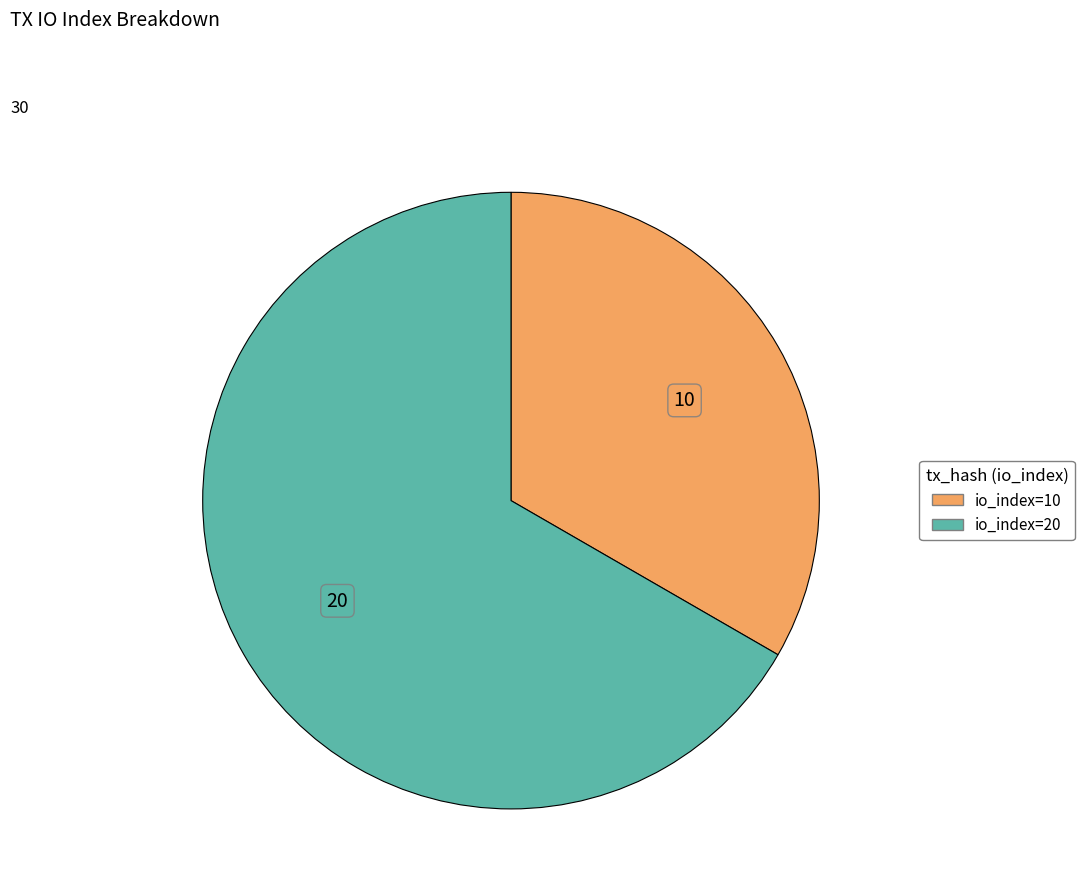

Is the sum of io_index=10 and io_index=20 greater than half?

Yes